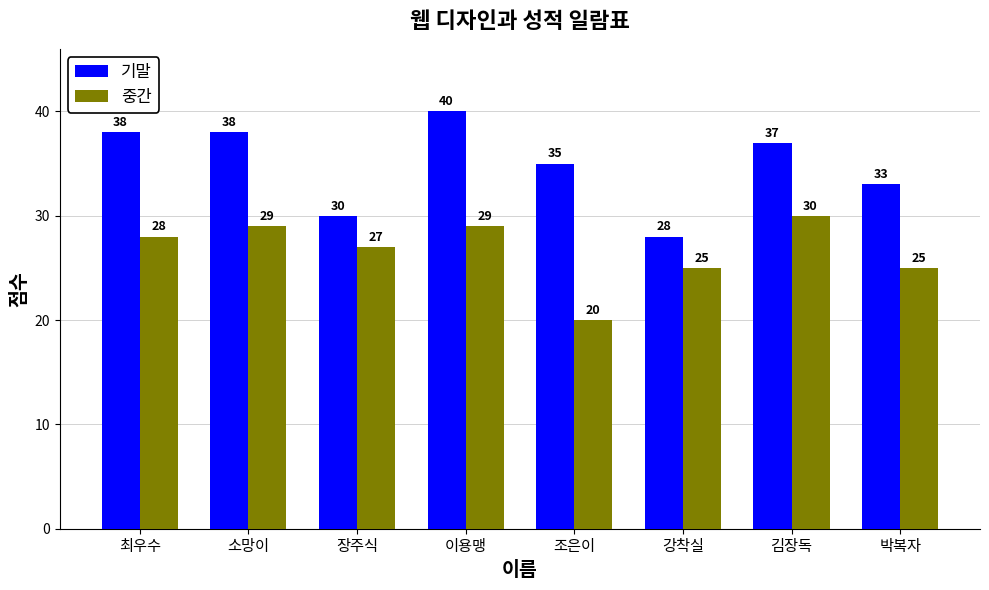

Reading right to left, transcribe all the data shown in this chart.

기말: 박복자=33	김장독=37	강착실=28	조은이=35	이용맹=40	장주식=30	소망이=38	최우수=38
중간: 박복자=25	김장독=30	강착실=25	조은이=20	이용맹=29	장주식=27	소망이=29	최우수=28